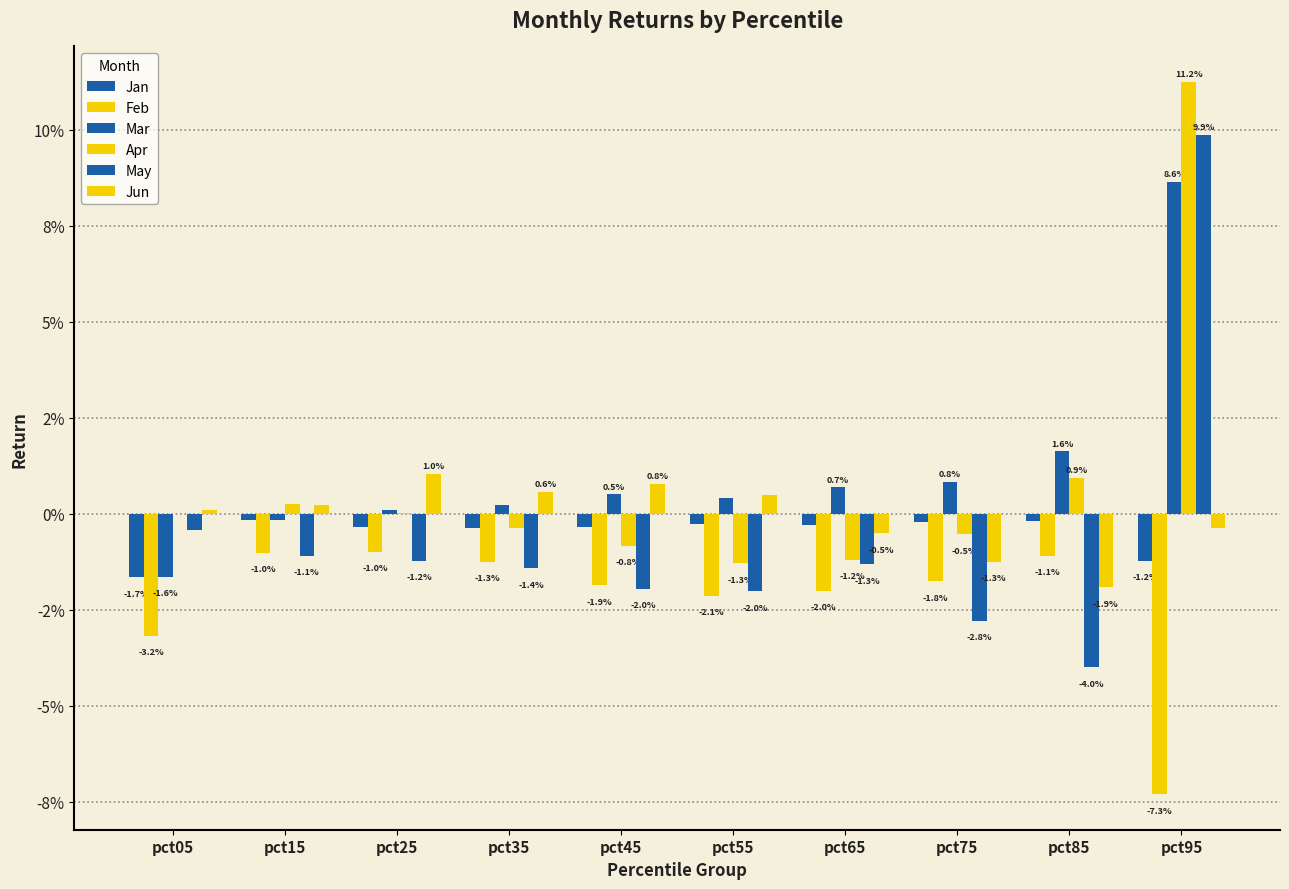

Rank the series at pct75 from highest to lowest value.

Mar, Jan, Apr, Jun, Feb, May